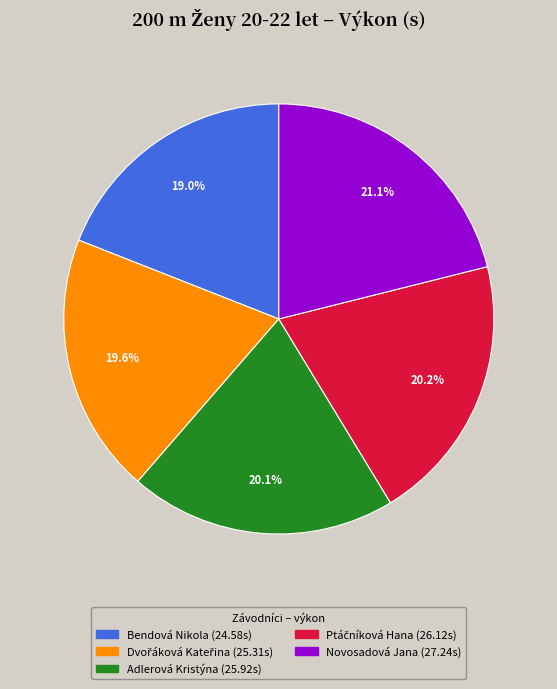

Is there any slice that represents more than half of the pie?

No